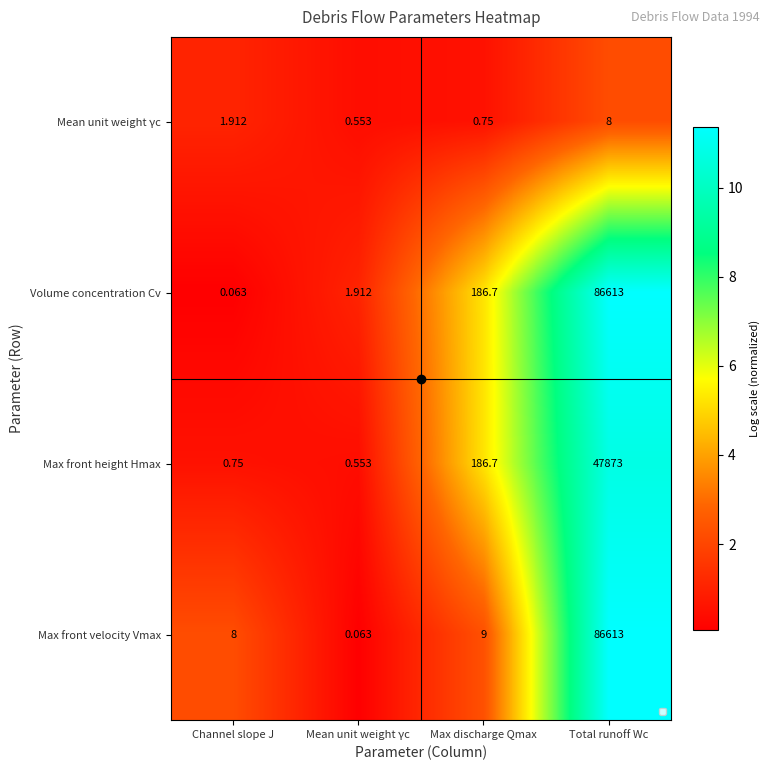

Which category has the highest value in the Max front velocity Vmax series?

Total runoff Wc